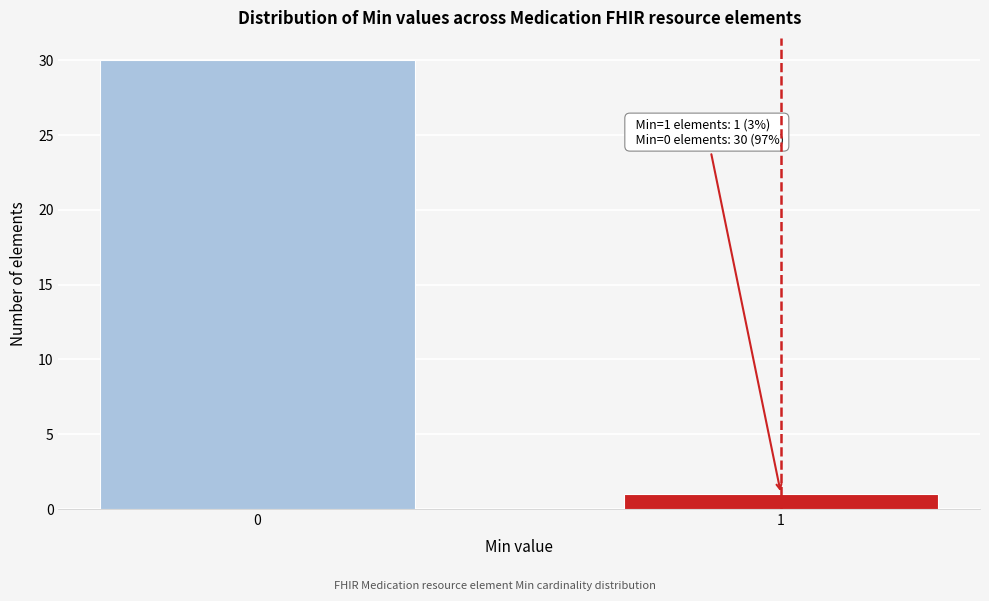

Reading right to left, what are all the values shown in this chart?

1=1	0=30